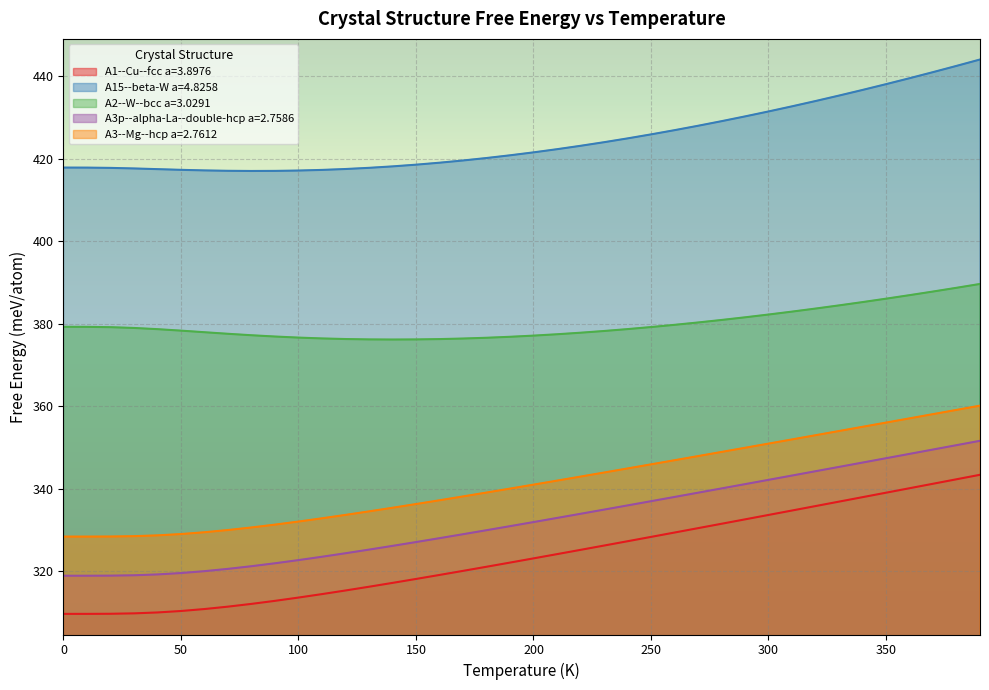

What are all the series names shown in the legend?

A1--Cu--fcc a=3.8976, A15--beta-W a=4.8258, A2--W--bcc a=3.0291, A3p--alpha-La--double-hcp a=2.7586, A3--Mg--hcp a=2.7612